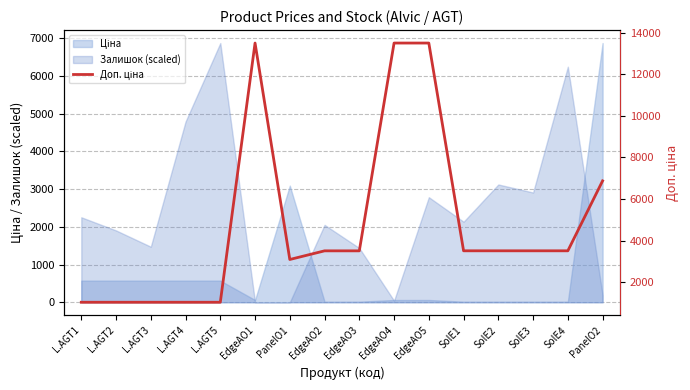

How many categories are shown in the chart?

16